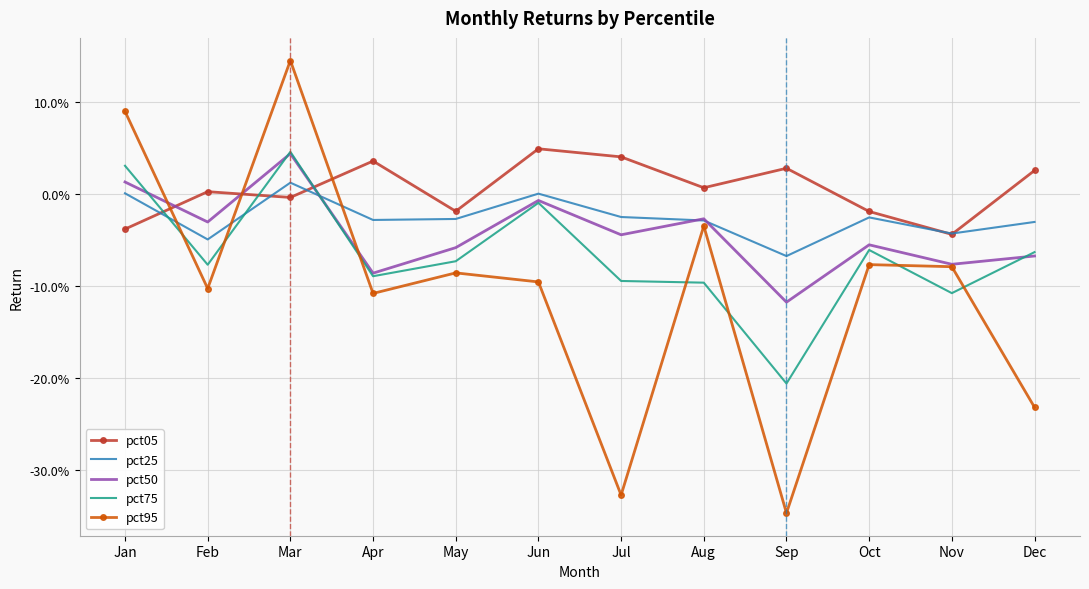

Reading left to right, transcribe all the data shown in this chart.

pct05: Jan=-0.0	Feb=0.0	Mar=-0.0	Apr=0.0	May=-0.0	Jun=0.0	Jul=0.0	Aug=0.0	Sep=0.0	Oct=-0.0	Nov=-0.0	Dec=0.0
pct25: Jan=0.0	Feb=-0.0	Mar=0.0	Apr=-0.0	May=-0.0	Jun=0.0	Jul=-0.0	Aug=-0.0	Sep=-0.1	Oct=-0.0	Nov=-0.0	Dec=-0.0
pct50: Jan=0.0	Feb=-0.0	Mar=0.0	Apr=-0.1	May=-0.1	Jun=-0.0	Jul=-0.0	Aug=-0.0	Sep=-0.1	Oct=-0.1	Nov=-0.1	Dec=-0.1
pct75: Jan=0.0	Feb=-0.1	Mar=0.0	Apr=-0.1	May=-0.1	Jun=-0.0	Jul=-0.1	Aug=-0.1	Sep=-0.2	Oct=-0.1	Nov=-0.1	Dec=-0.1
pct95: Jan=0.1	Feb=-0.1	Mar=0.1	Apr=-0.1	May=-0.1	Jun=-0.1	Jul=-0.3	Aug=-0.0	Sep=-0.3	Oct=-0.1	Nov=-0.1	Dec=-0.2